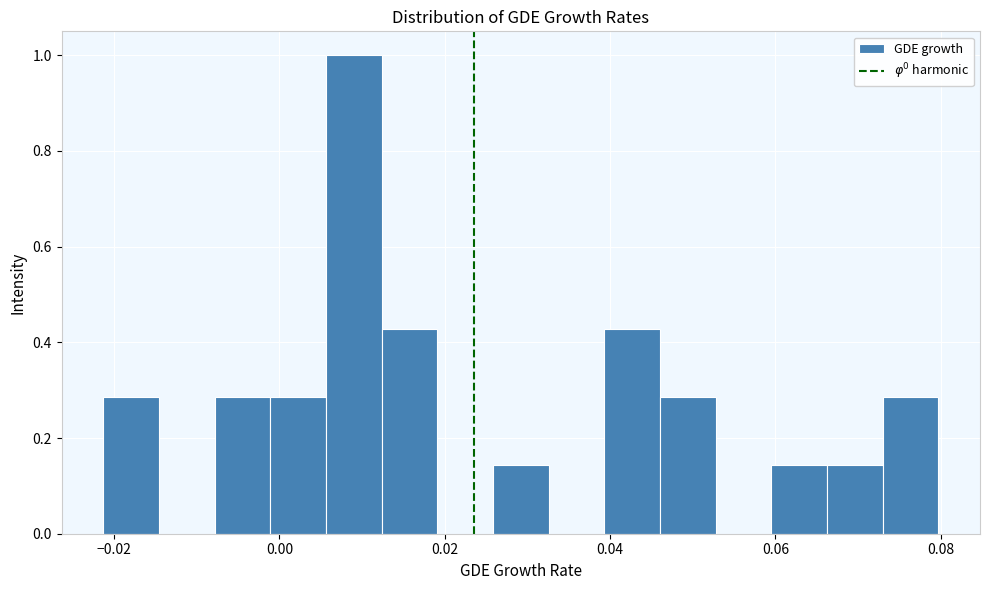

Around what value on the x-axis is the tallest bar? Give the approximate position of its centre, as read against the axis.

0.010